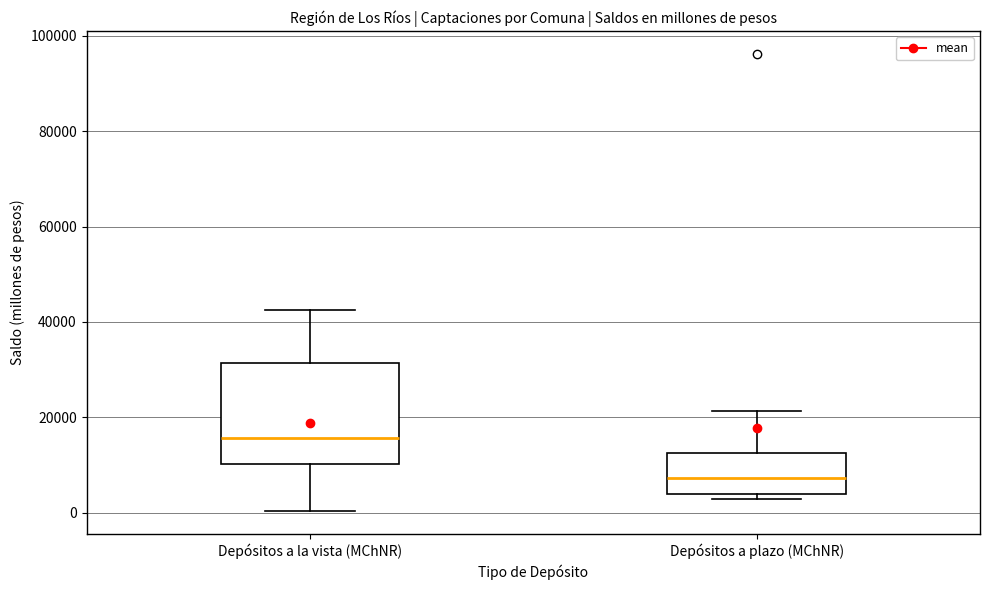

Reading left to right, transcribe this box plot: for each box, give where its median line is, the range the box spans, and where its two whiskers end, as read against the y-axis. The values are not printed on the chart, so give them approximately, as read against the axis.

Depósitos a la vista (MChNR): median 16000, box 10000 to 32000, whiskers 0 to 42000
Depósitos a plazo (MChNR): median 8000, box 4000 to 12000, whiskers 2000 to 22000